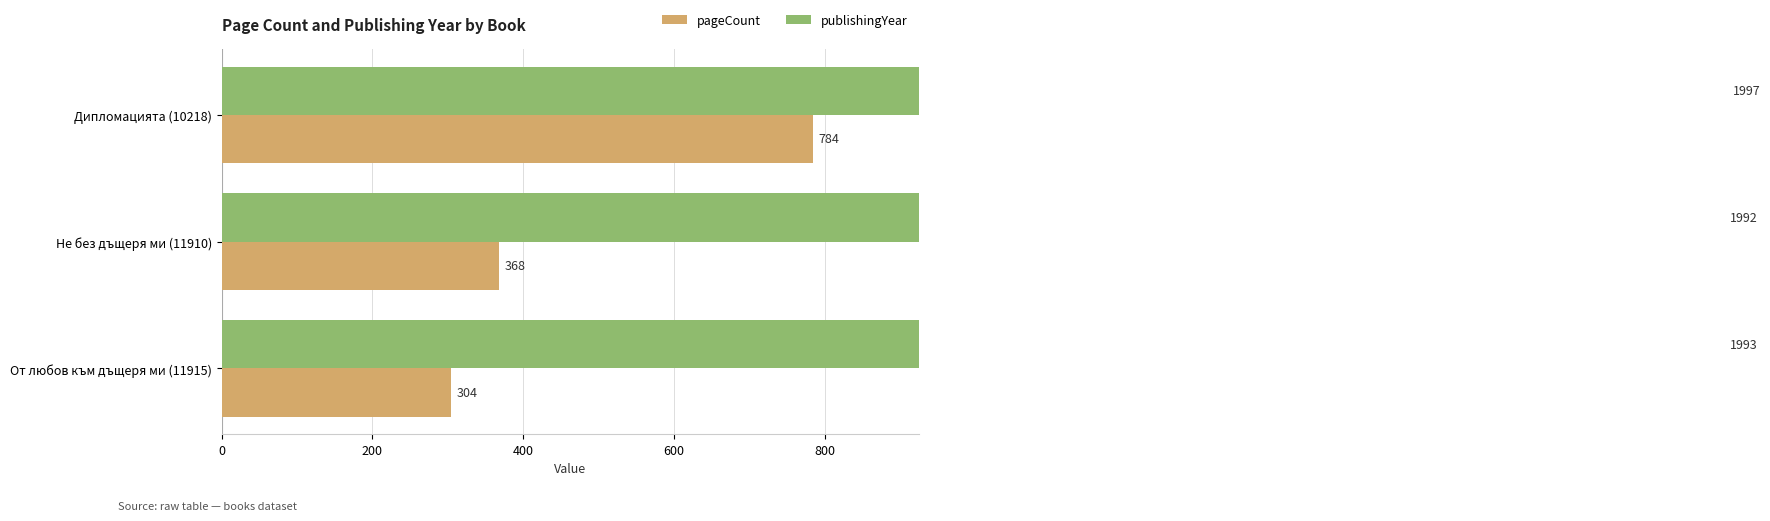

True or false: publishingYear has a value of 2865 at Дипломацията (10218).

False